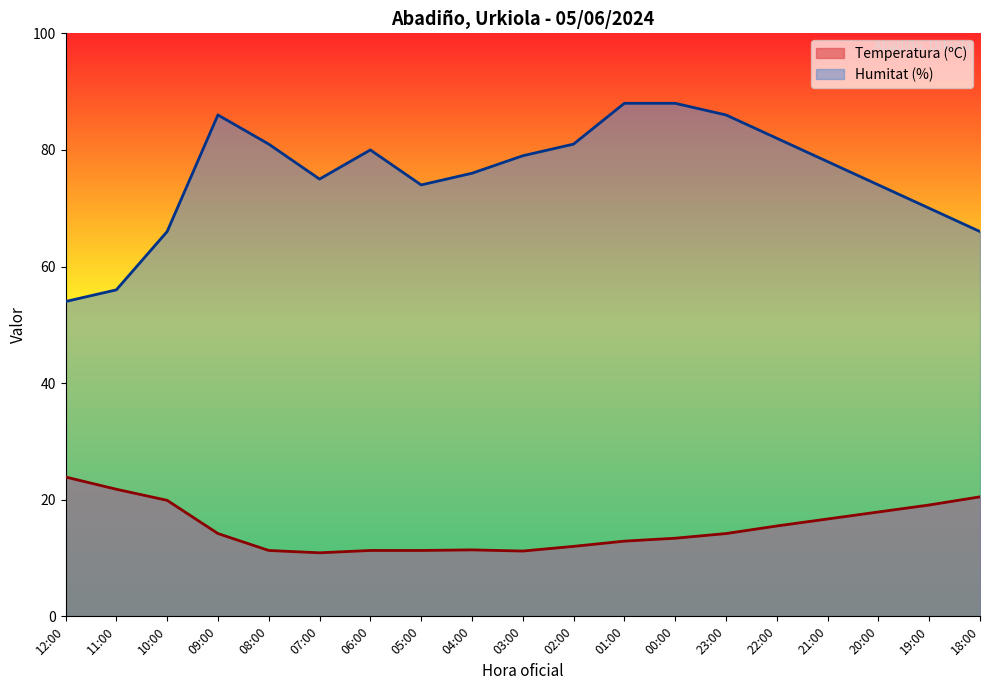

At which category does the chart reach its peak across all series?

01:00